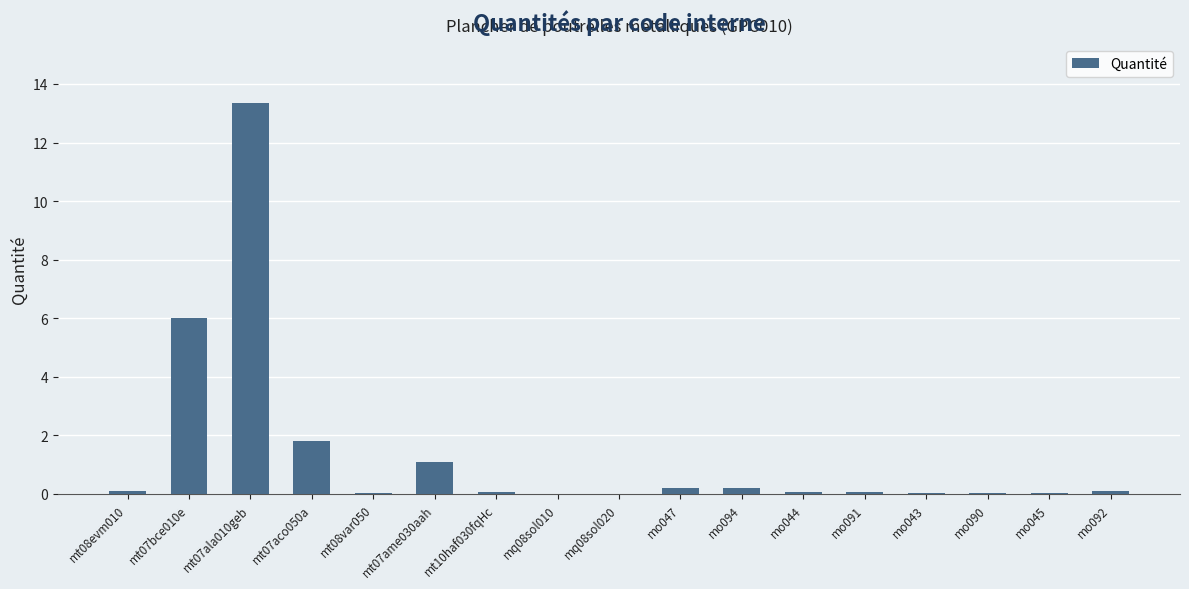

Is it true that the value at mq08sol010 is 0.0?

True